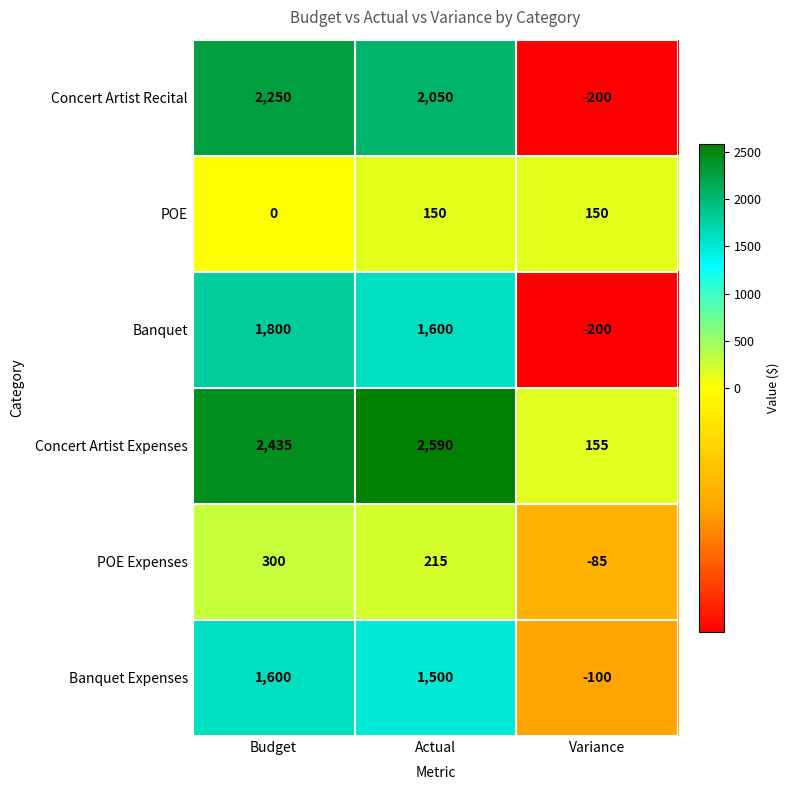

List the labels in order of Banquet value, smallest first.

Variance, Actual, Budget